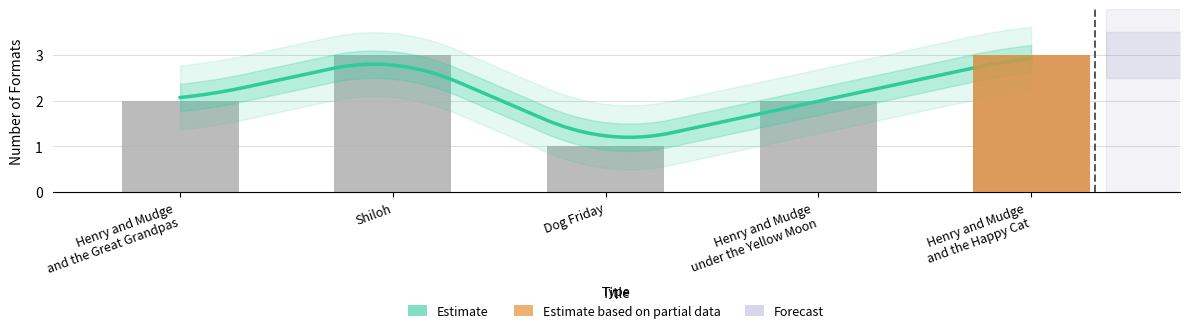

Reading right to left, what are all the values shown in this chart?

3	2	1	3	2